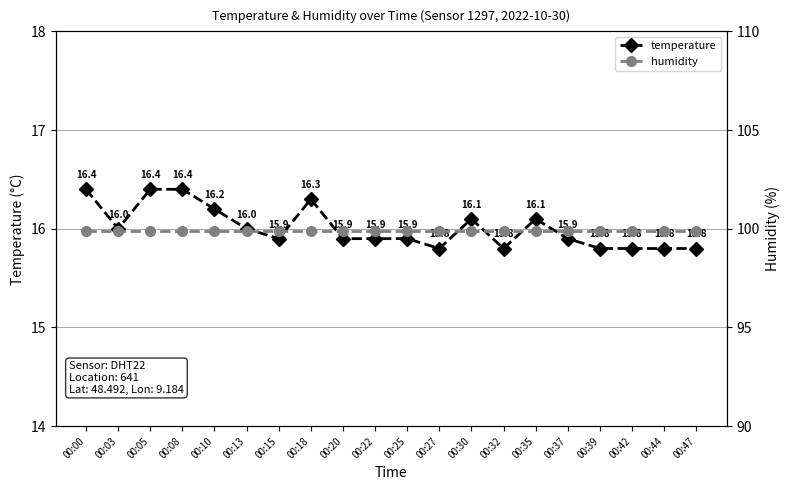

At which category is the sum across all series the highest?

00:00